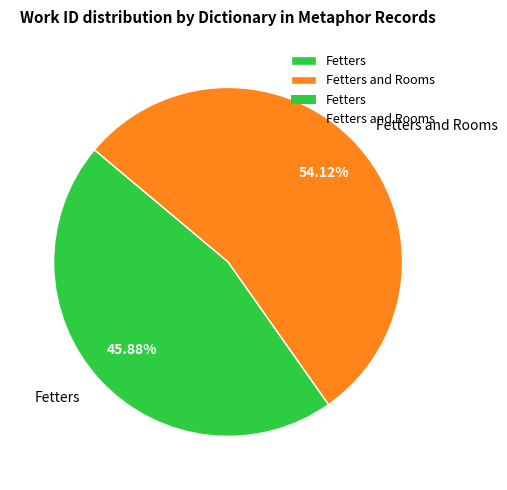

Count the number of slices in the pie.

2